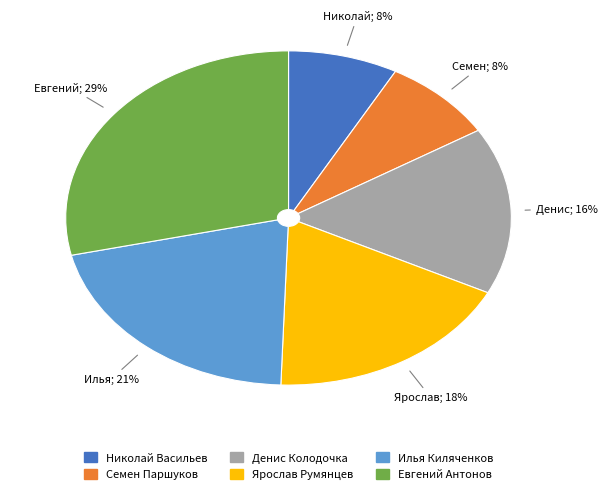

To the nearest percent, what portion does Ярослав Румянцев represent?

18%